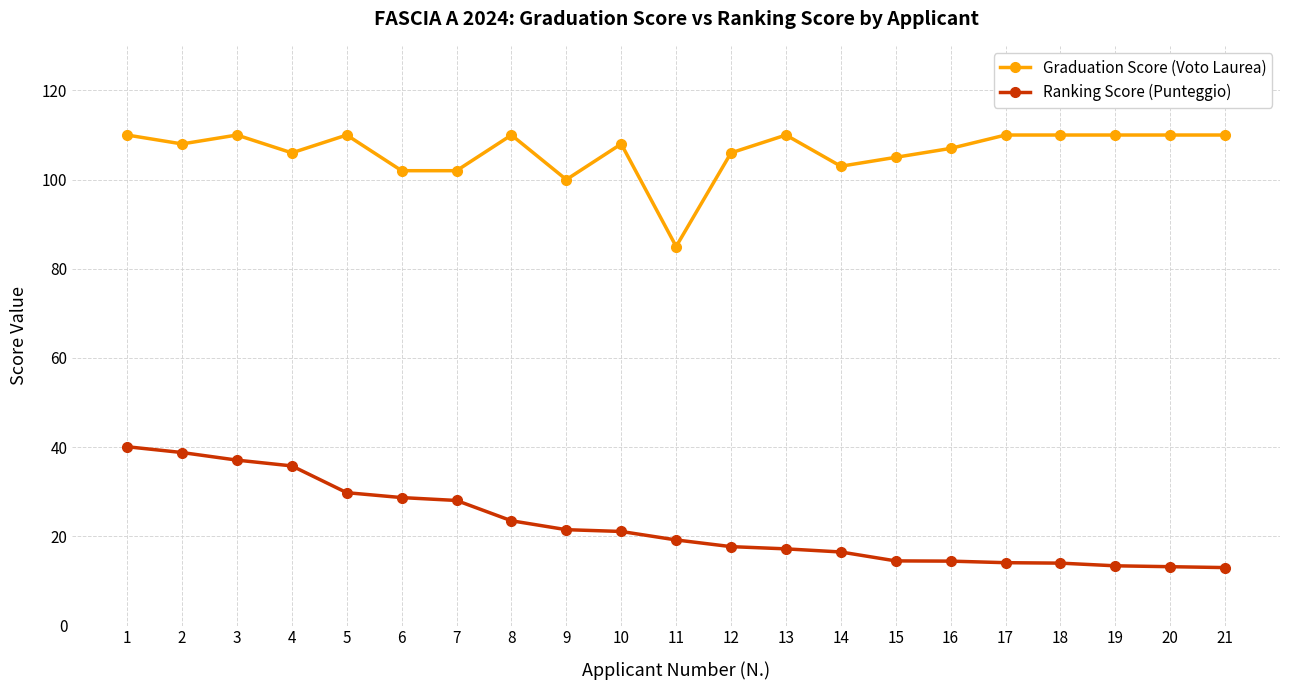

What is the maximum value for Graduation Score (Voto Laurea)?

110.0